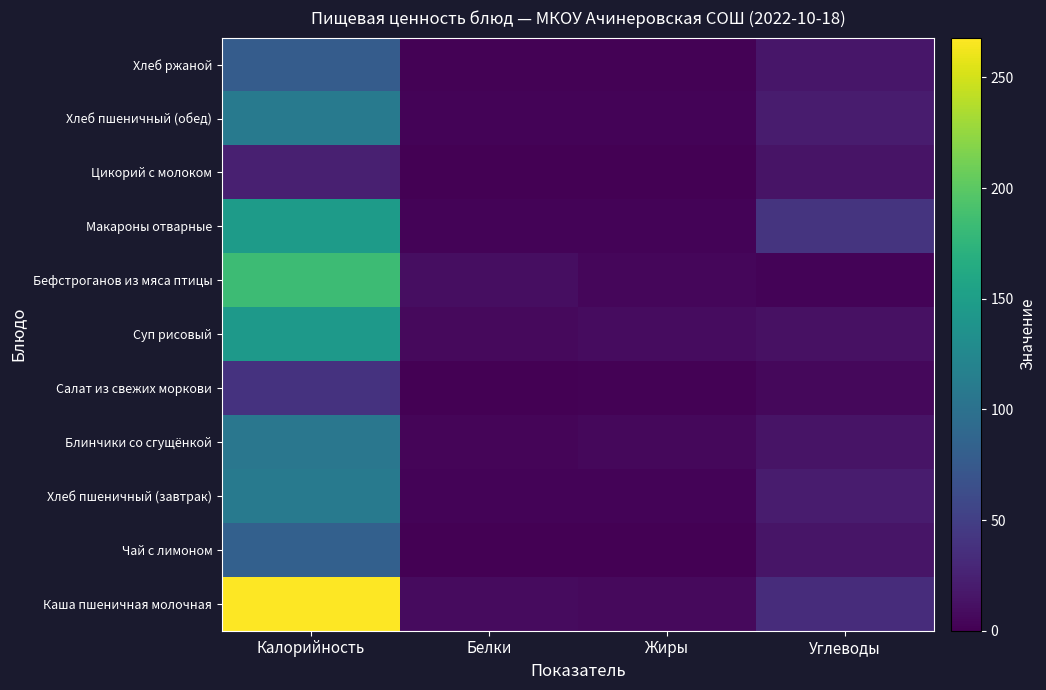

Reading right to left, extract all data points from this chart.

Каша пшеничная молочная: Углеводы=34	Жиры=7	Белки=8	Калорийность=268
Чай с лимоном: Углеводы=15	Жиры=0	Белки=0	Калорийность=82
Хлеб пшеничный (завтрак): Углеводы=20	Жиры=3	Белки=3	Калорийность=110
Блинчики со сгущёнкой: Углеводы=14	Жиры=6	Белки=4	Калорийность=106
Салат из свежих моркови: Углеводы=6	Жиры=2	Белки=1	Калорийность=39
Суп рисовый: Углеводы=12	Жиры=9	Белки=7	Калорийность=144
Бефстроганов из мяса птицы: Углеводы=3	Жиры=5	Белки=10	Калорийность=184
Макароны отварные: Углеводы=40	Жиры=3	Белки=3	Калорийность=147
Цикорий с молоком: Углеводы=14	Жиры=0	Белки=0	Калорийность=24
Хлеб пшеничный (обед): Углеводы=20	Жиры=3	Белки=3	Калорийность=110
Хлеб ржаной: Углеводы=16	Жиры=2	Белки=2	Калорийность=78